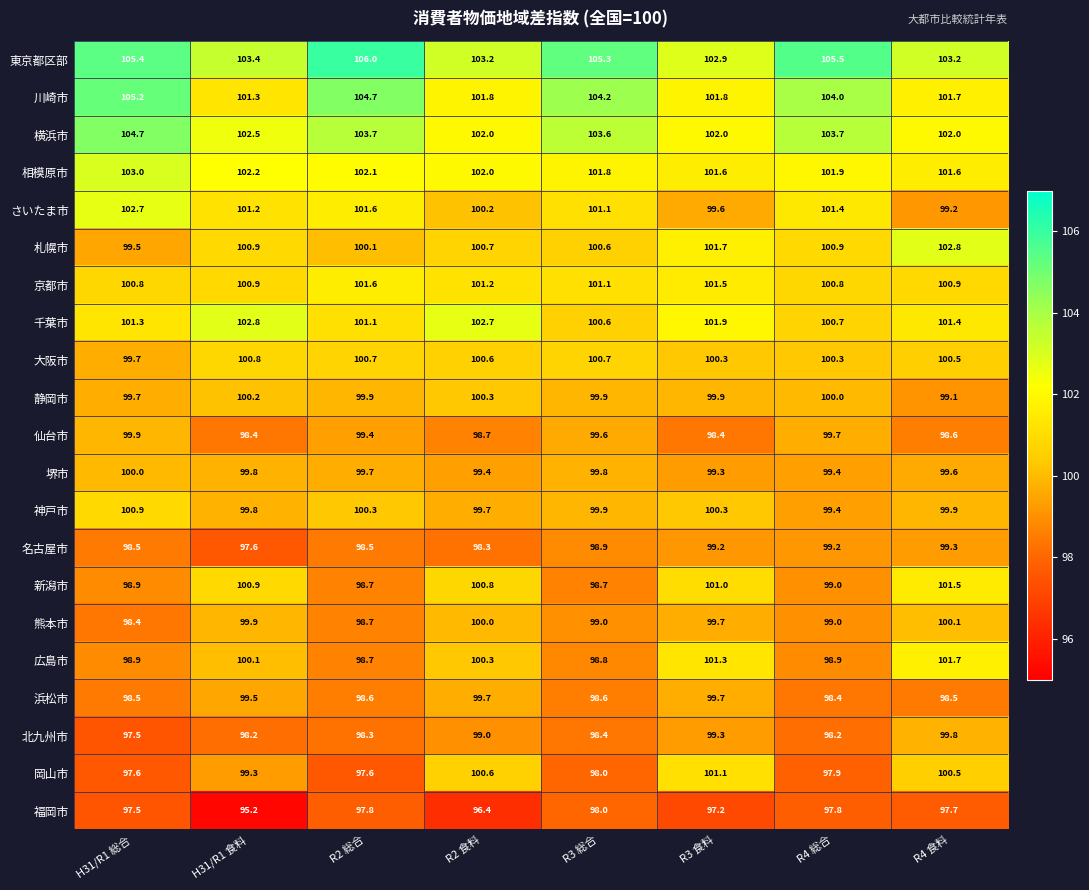

What is the average value of the 札幌市 series?

100.9